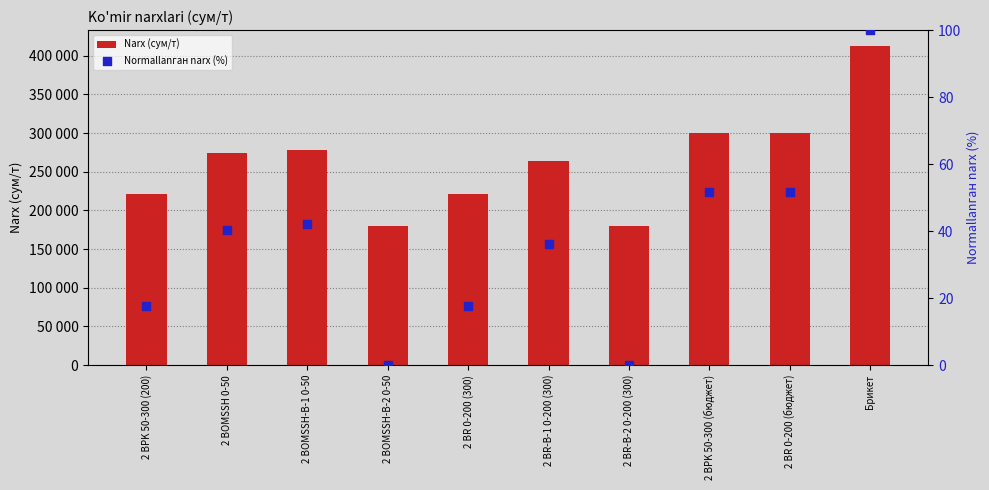

Which series has the largest total across all categories?

Narx (сум/т)